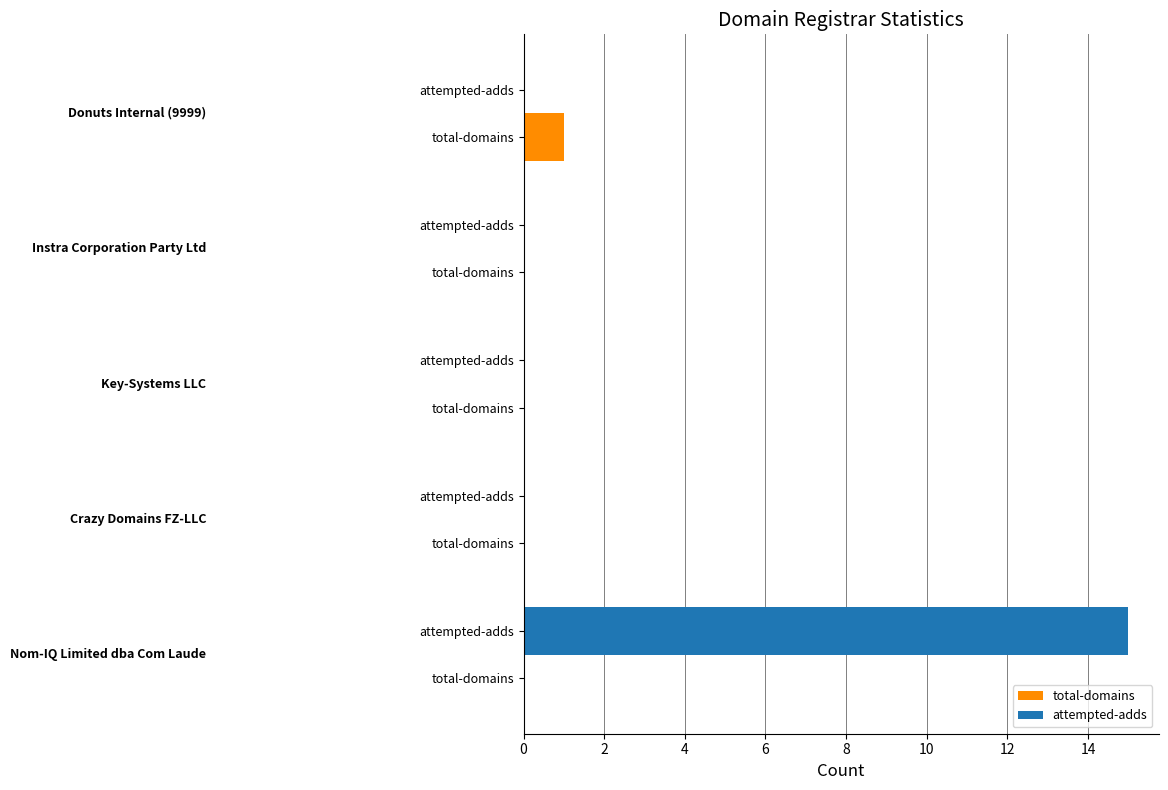

Reading left to right, transcribe all the data shown in this chart.

total-domains: 0	0	0	0	1
attempted-adds: 15	0	0	0	0